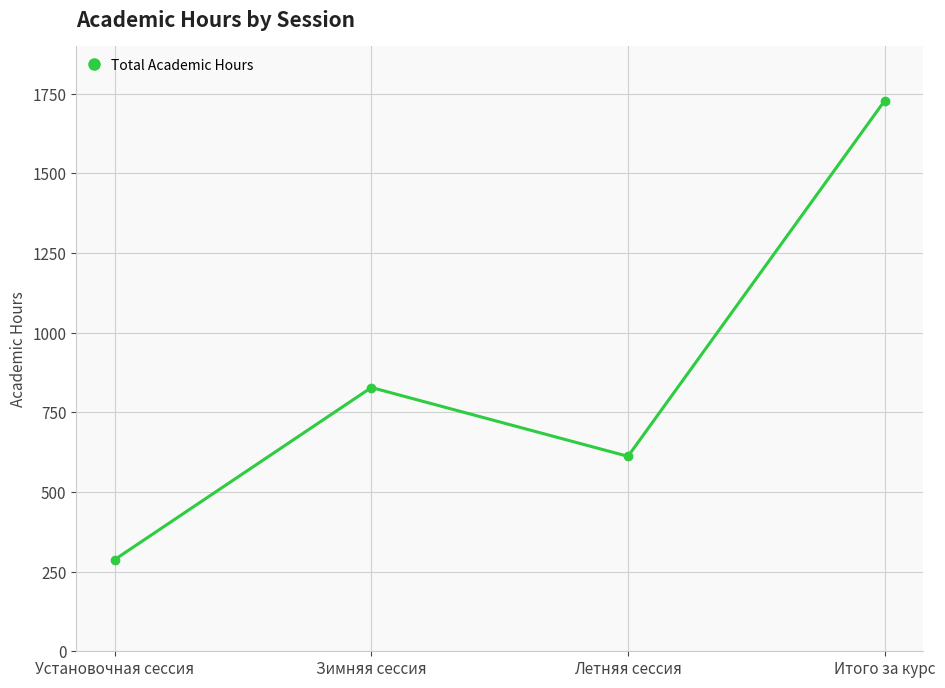

Is it true that the value at Установочная сессия is 400?

False